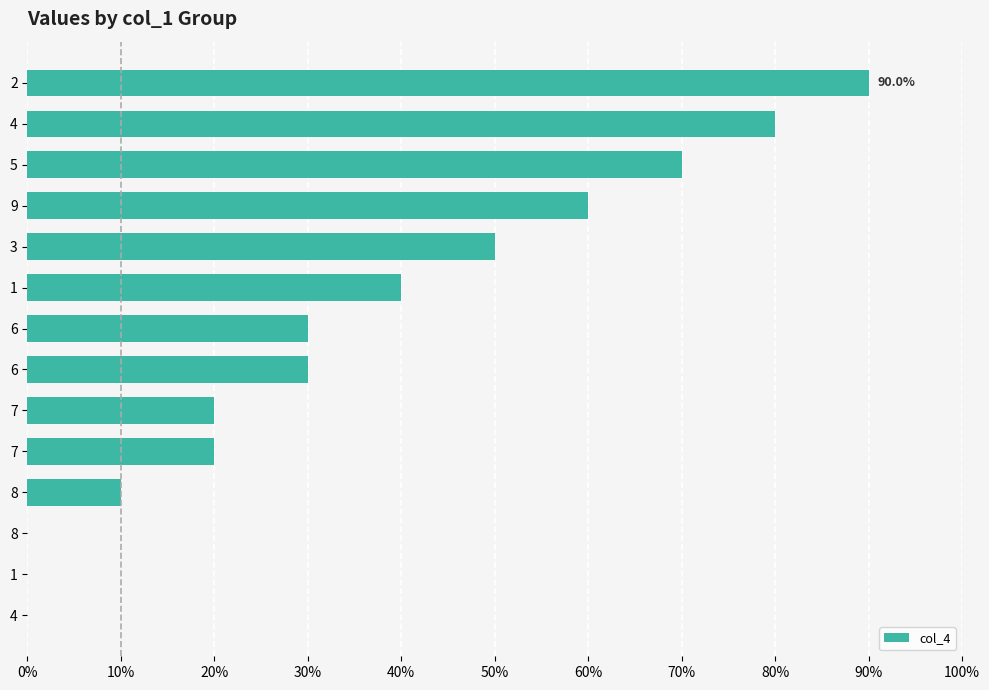

Where is the data nearest to the value 4?

1